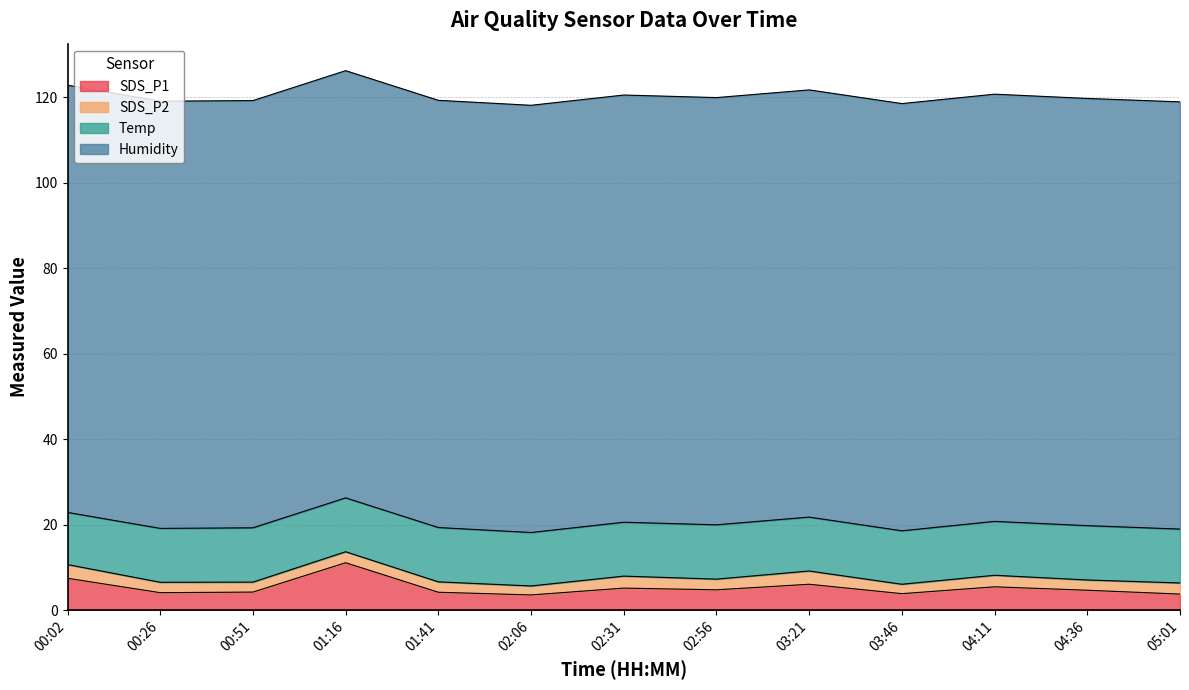

What is the lowest value of the Temp series?

12.2